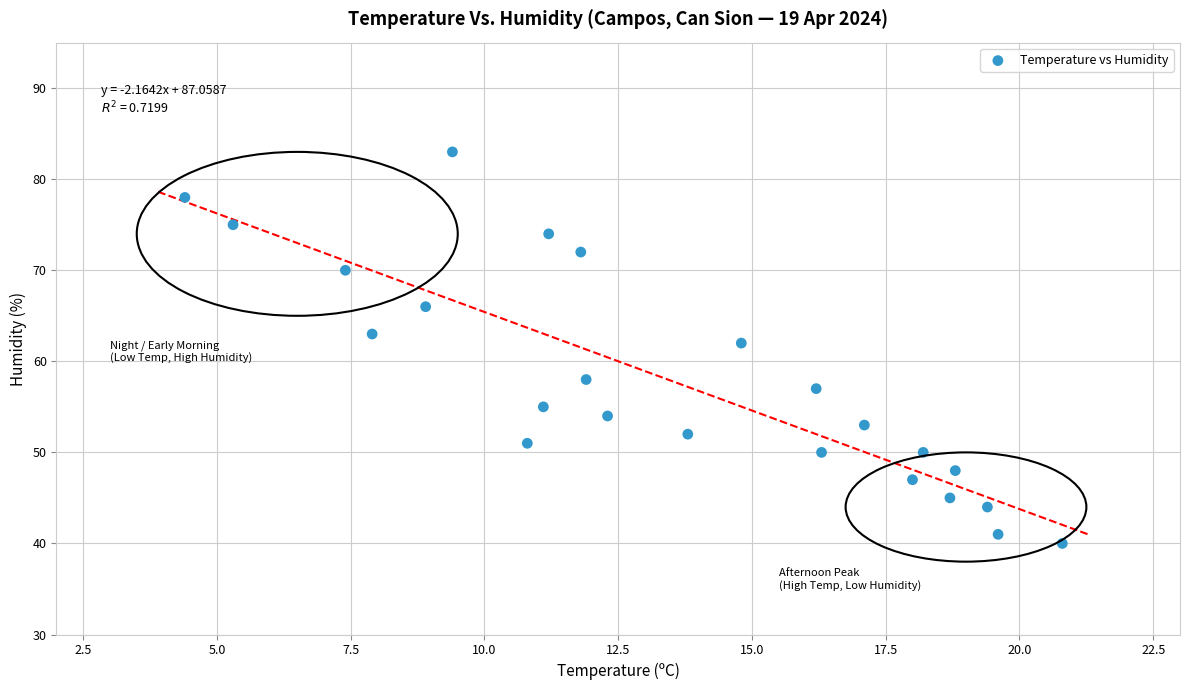

What Y value in the scatter plot is closest to 61?

62